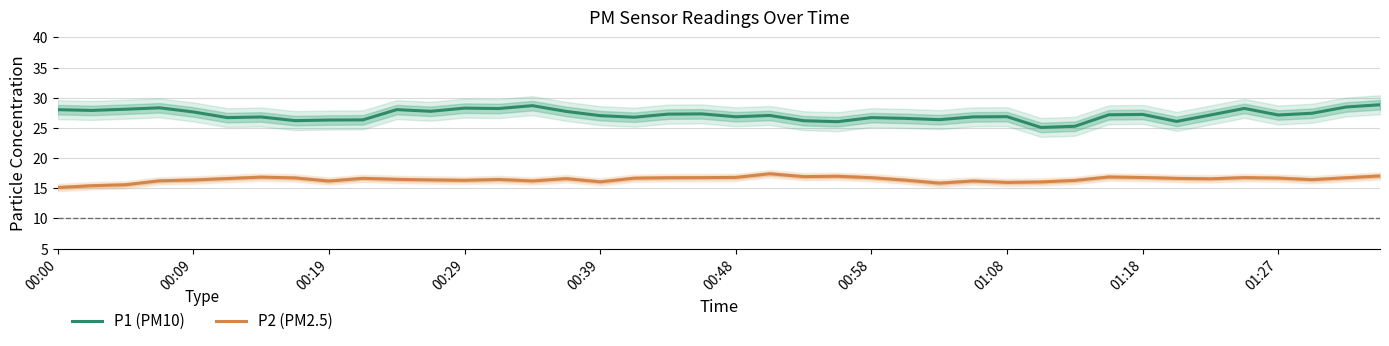

True or false: P2 (PM2.5) and P1 (PM10) cross at least once.

False